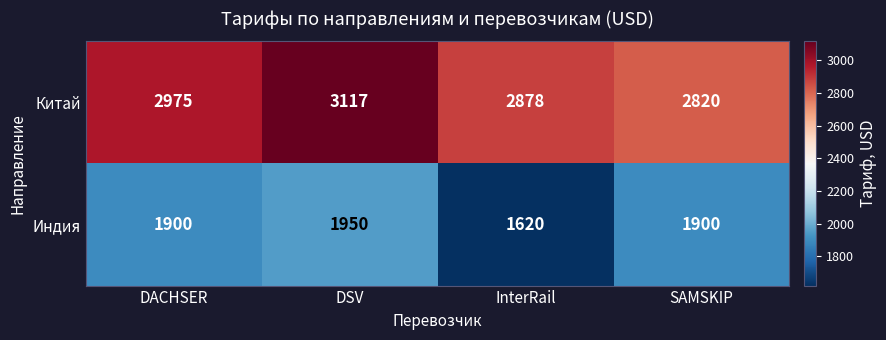

How many categories are shown in the chart?

4